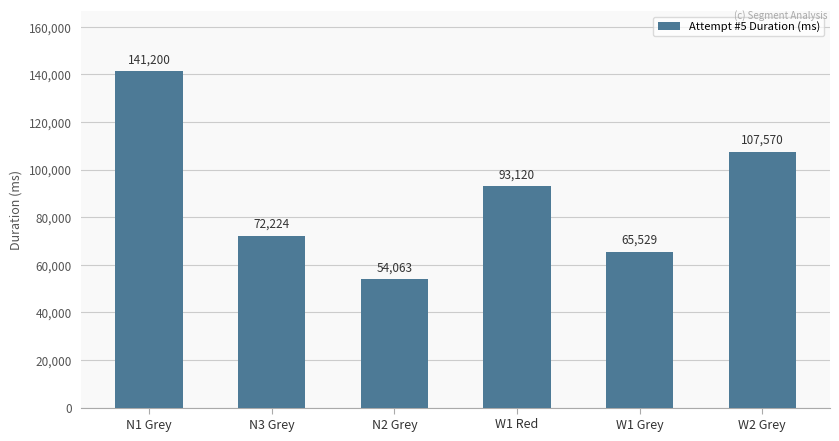

True or false: the data shows 108658 at N3 Grey.

False